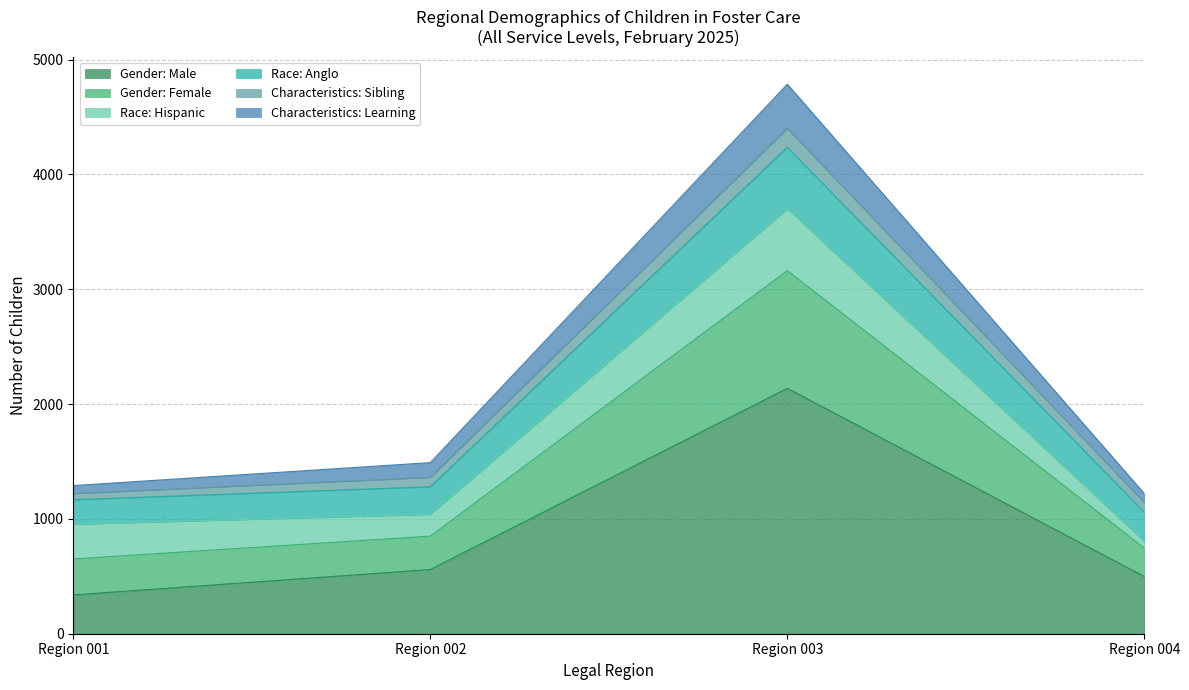

At which category is the sum across all series the highest?

Region 003